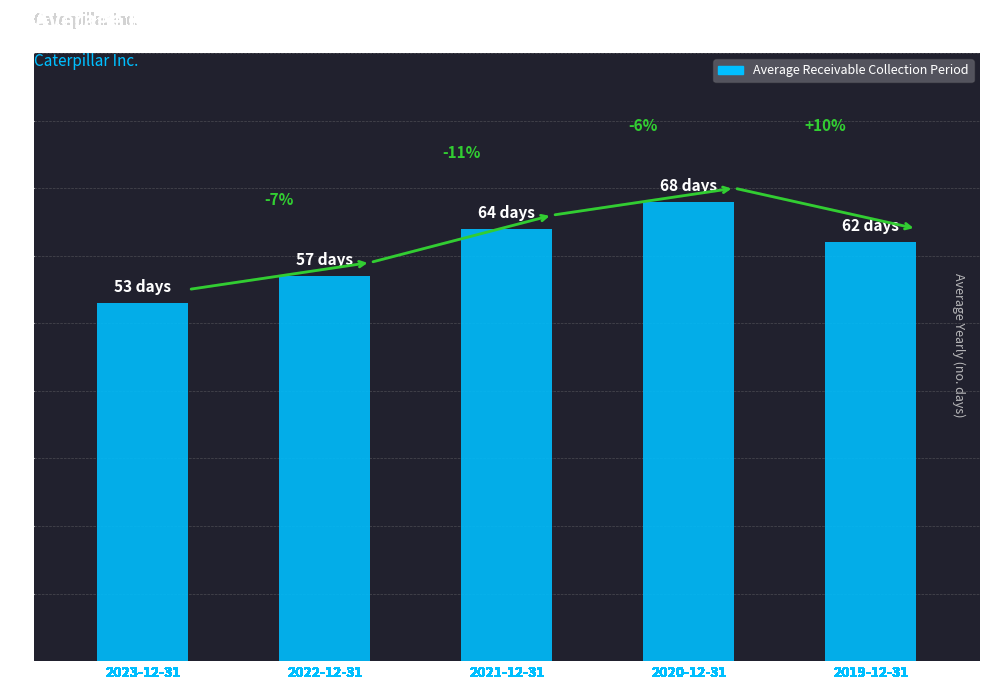

Does the chart contain any negative values?

No